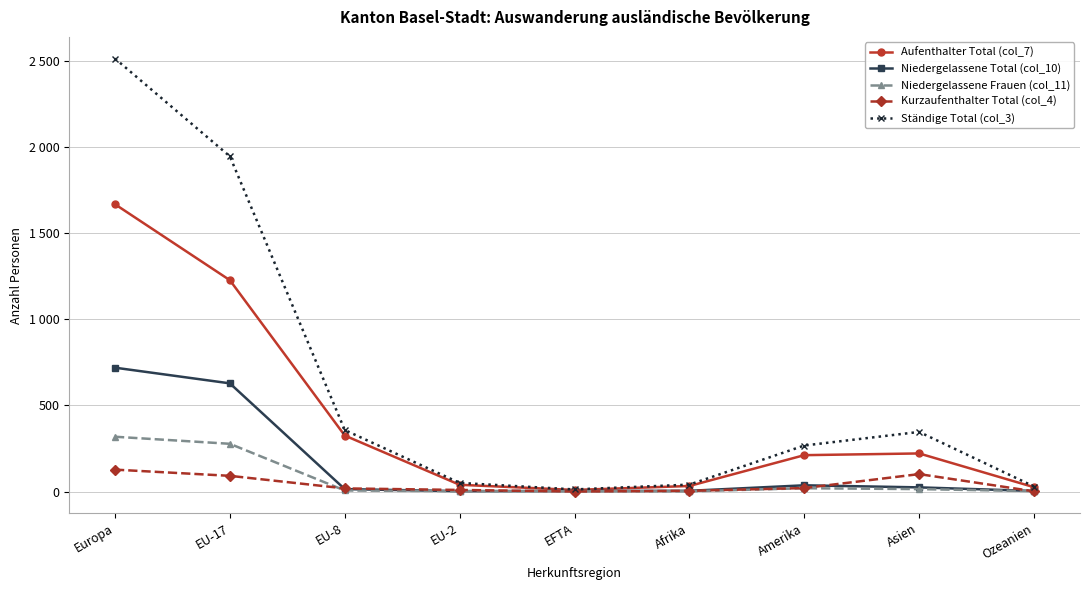

Which has a higher value, EU-8 or EU-17?

EU-17